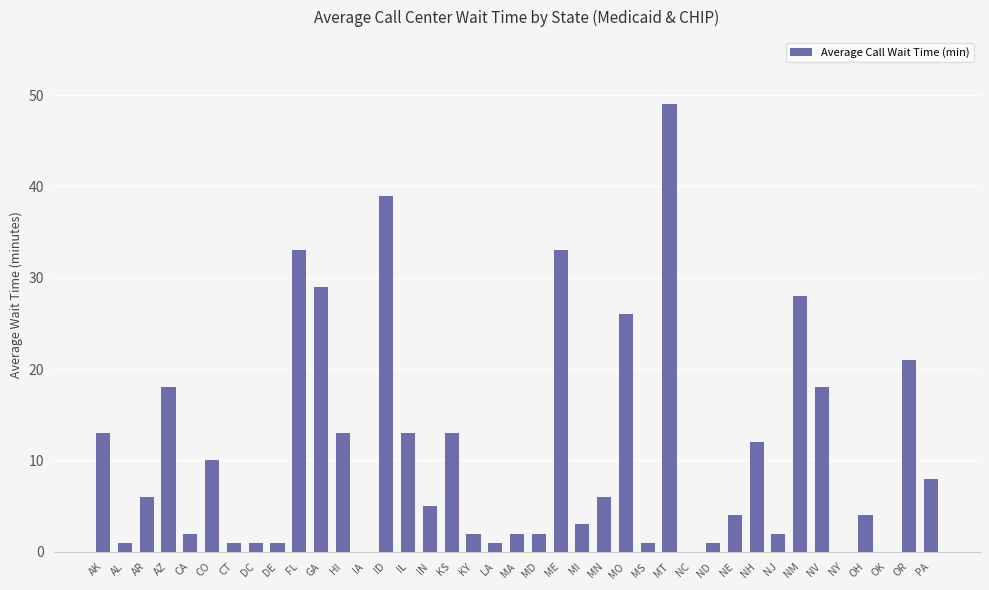

Reading right to left, what are all the values shown in this chart?

PA=8	OR=21	OK=0	OH=4	NY=0	NV=18	NM=28	NJ=2	NH=12	NE=4	ND=1	NC=0	MT=49	MS=1	MO=26	MN=6	MI=3	ME=33	MD=2	MA=2	LA=1	KY=2	KS=13	IN=5	IL=13	ID=39	IA=0	HI=13	GA=29	FL=33	DE=1	DC=1	CT=1	CO=10	CA=2	AZ=18	AR=6	AL=1	AK=13